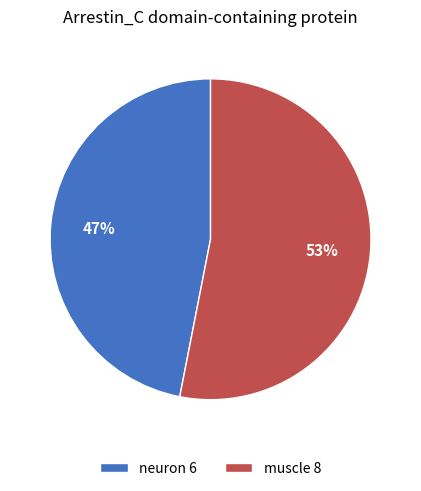

To the nearest percent, what is the combined percentage of neuron 6 and muscle 8?

100%